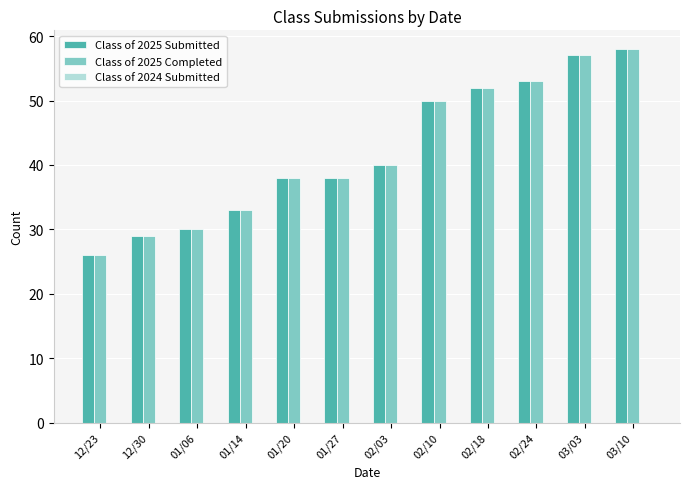

How many data points in Class of 2025 Completed are less than 40?

6